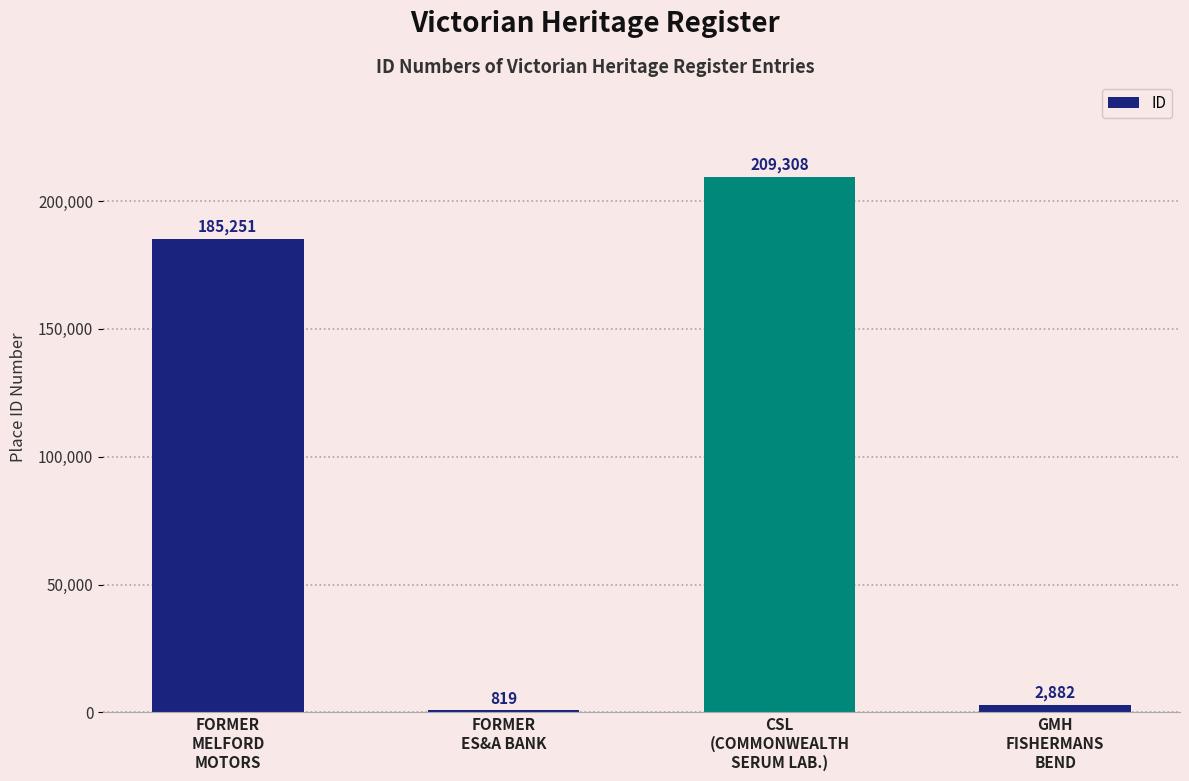

What is the value of the 4th bar from the left?

2882